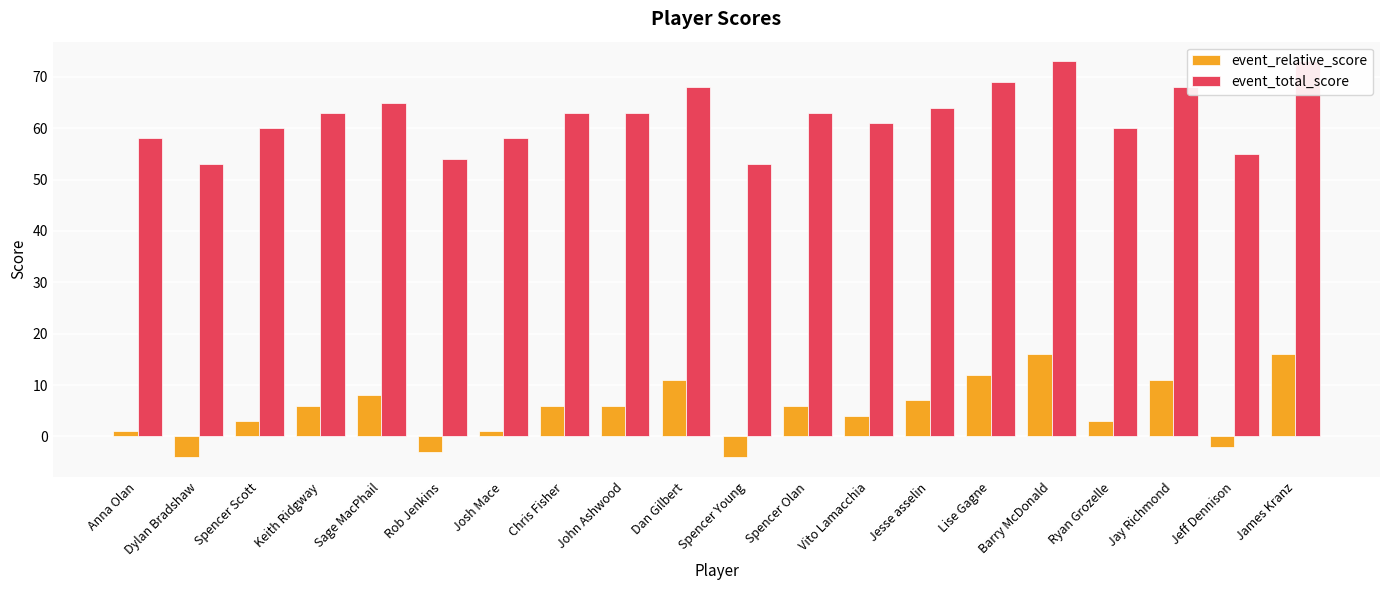

What is the sum of the event_relative_score values at Lise Gagne and Jesse asselin?

19